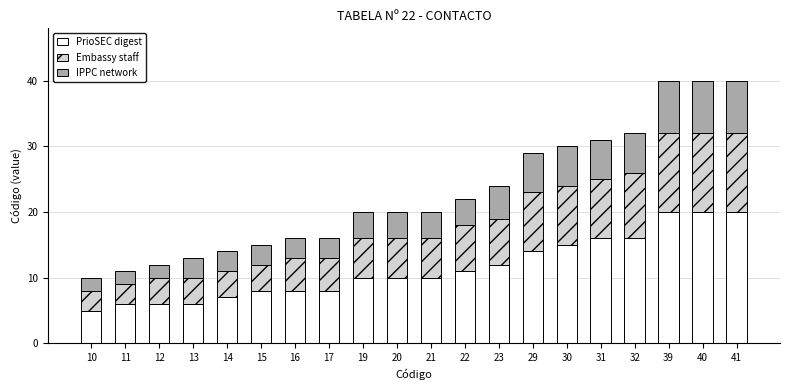

What is the sum of all PrioSEC digest values?

228